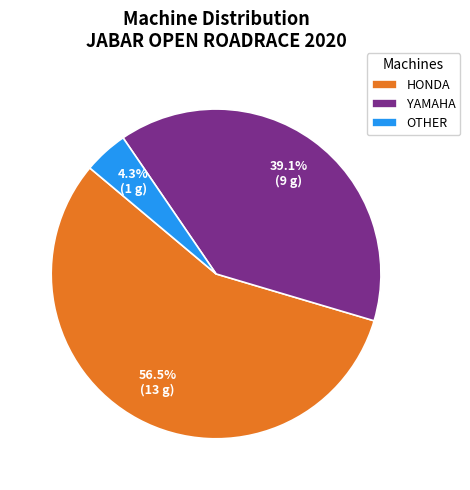

The YAMAHA slice represents 27% of the pie. True or false?

False